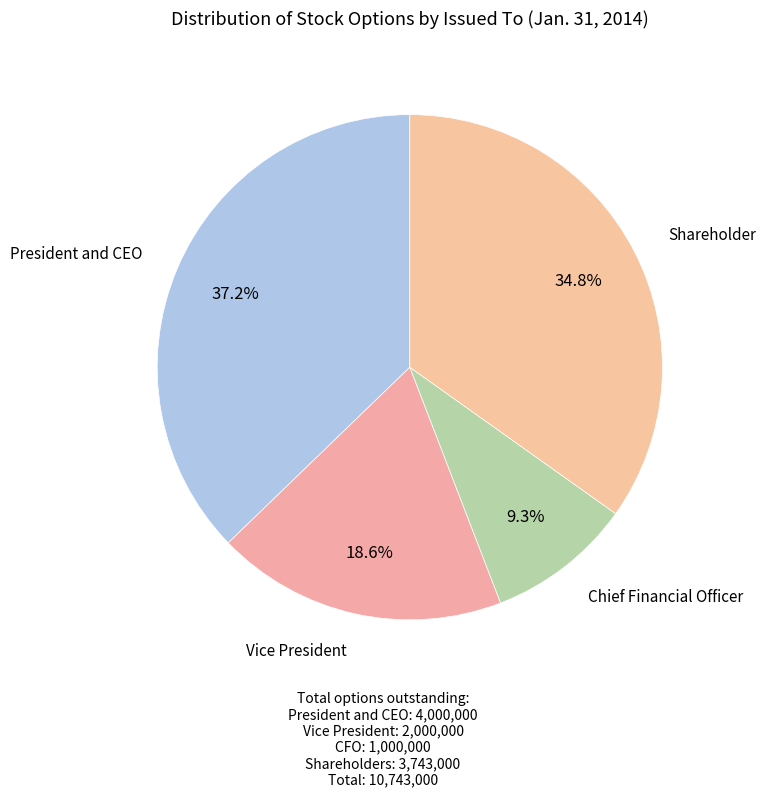

Does any single category account for the majority?

No